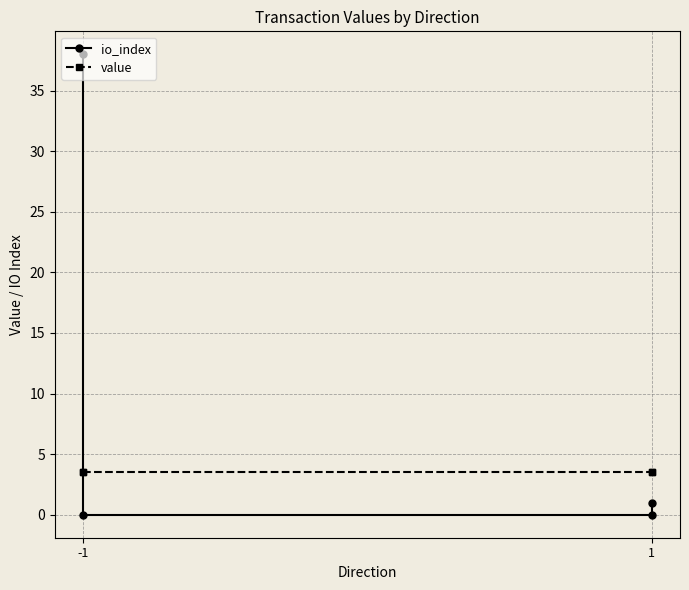

How many lines are shown in the chart?

2